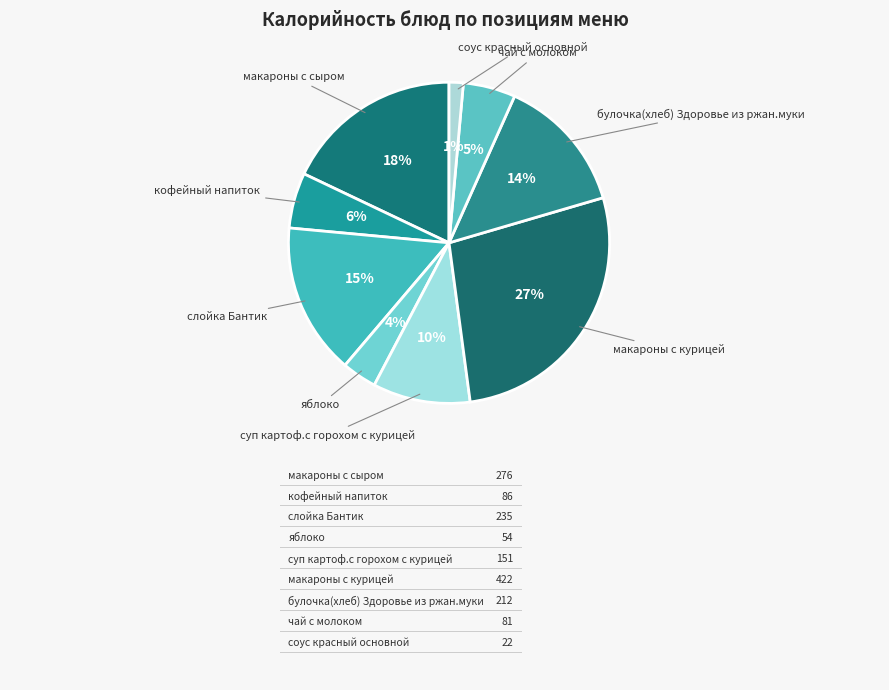

Combined, do суп картоф.с горохом с курицей and кофейный напиток account for over 50%?

No